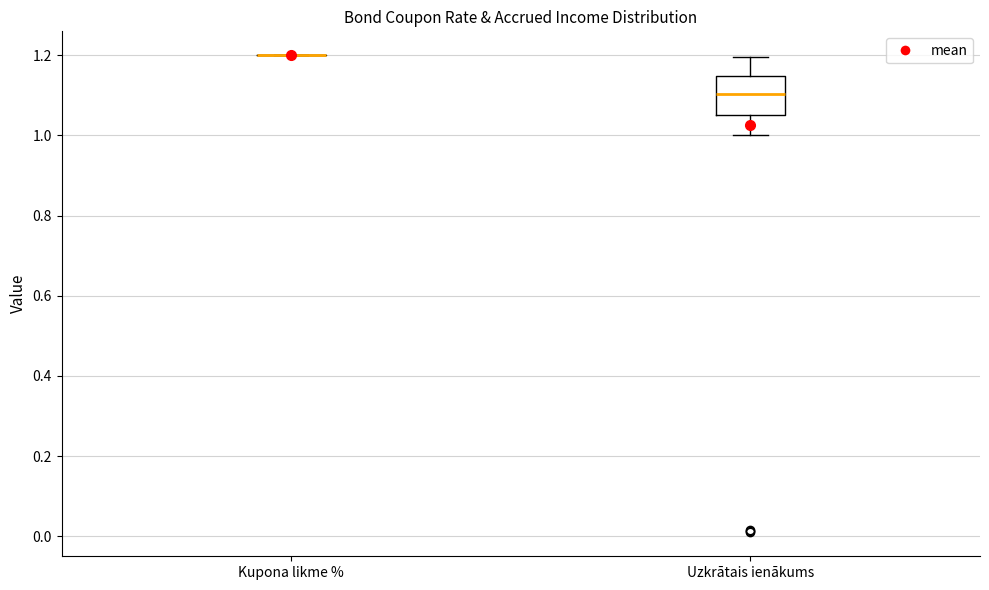

Reading left to right, transcribe this box plot: for each box, give where its median line is, the range the box spans, and where its two whiskers end, as read against the y-axis. The values are not printed on the chart, so give them approximately, as read against the axis.

Kupona likme %: box collapsed to a line at 1.20, whiskers 1.20 to 1.20
Uzkrātais ienākums: median 1.10, box 1.06 to 1.14, whiskers 1.00 to 1.20